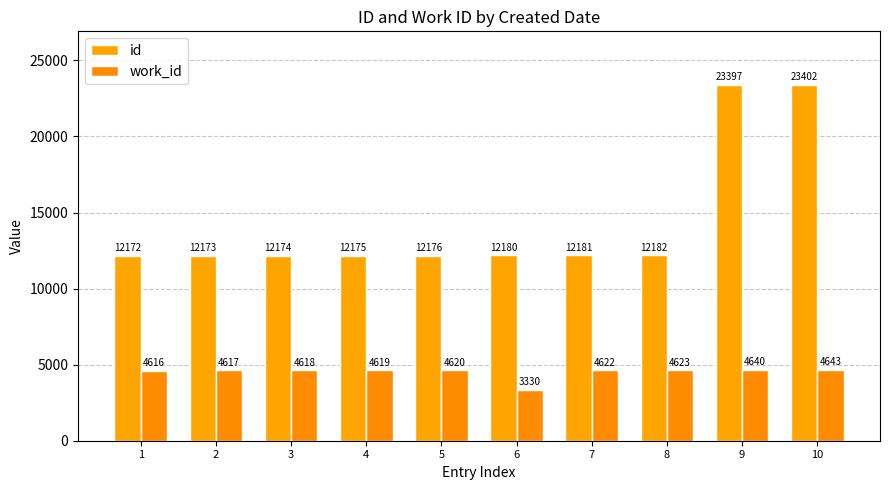

List the labels in order of work_id value, largest first.

10, 9, 8, 7, 5, 4, 3, 2, 1, 6